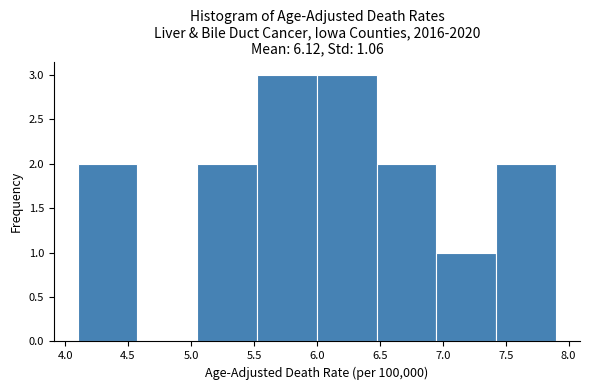

Reading left to right, list every bar in this chart as the range it spans on the x-axis followed by its height. Neither the bar edges nor the heights are printed on the chart, so give them approximately, as read against the axes.

4.100 to 4.575: 2
4.575 to 5.050: 0
5.050 to 5.525: 2
5.525 to 6.000: 3
6.000 to 6.475: 3
6.475 to 6.950: 2
6.950 to 7.425: 1
7.425 to 7.900: 2